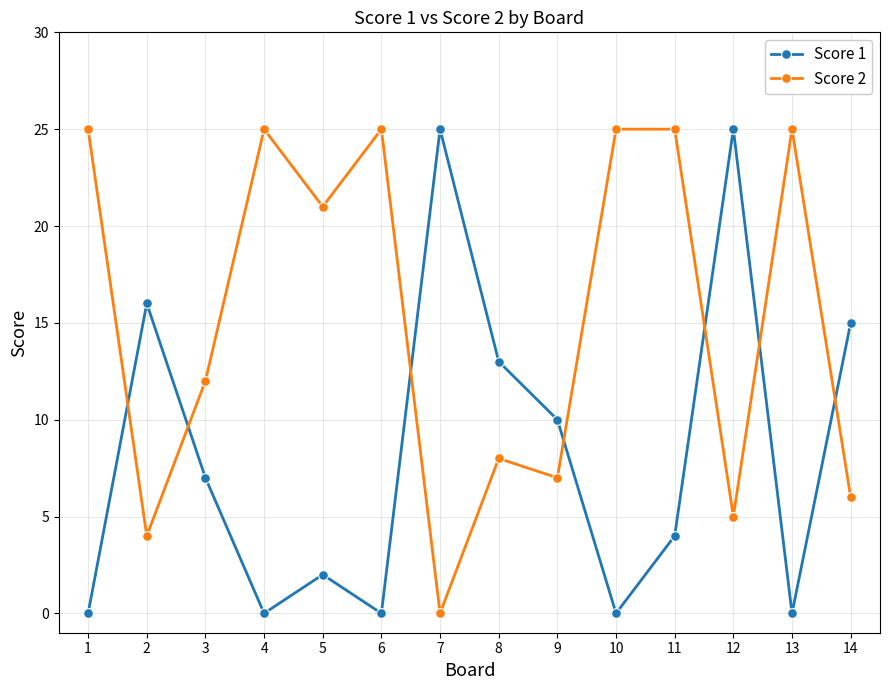

Count the number of data series in this chart.

2